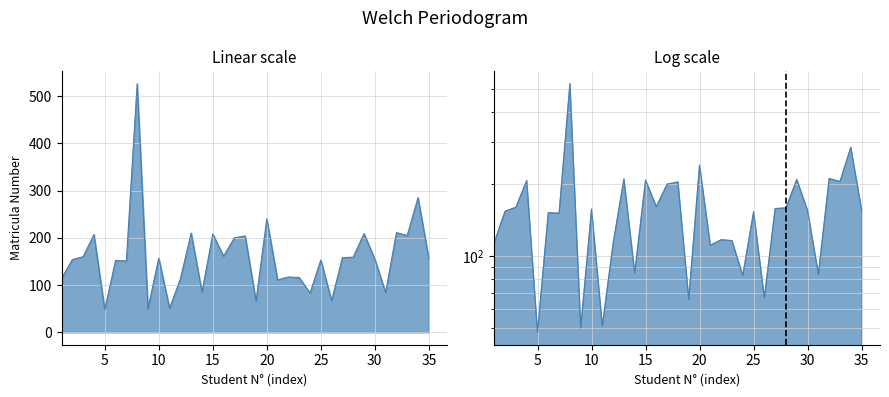

Where is the first local maximum?

4